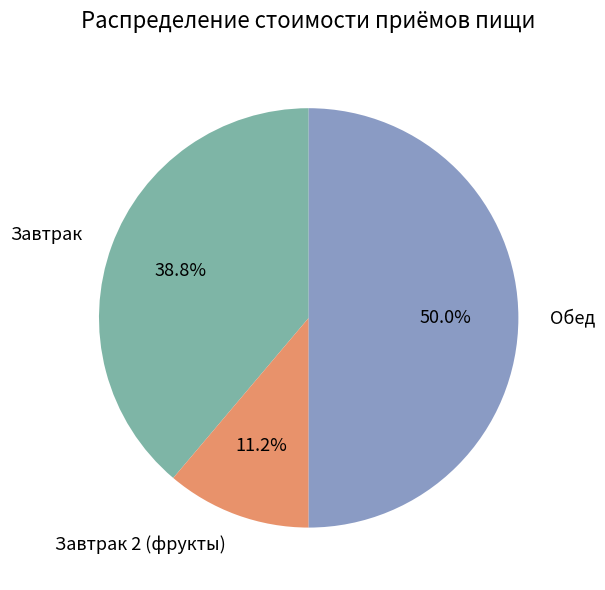

Rank the categories by value from lowest to highest.

Завтрак 2 (фрукты), Завтрак, Обед